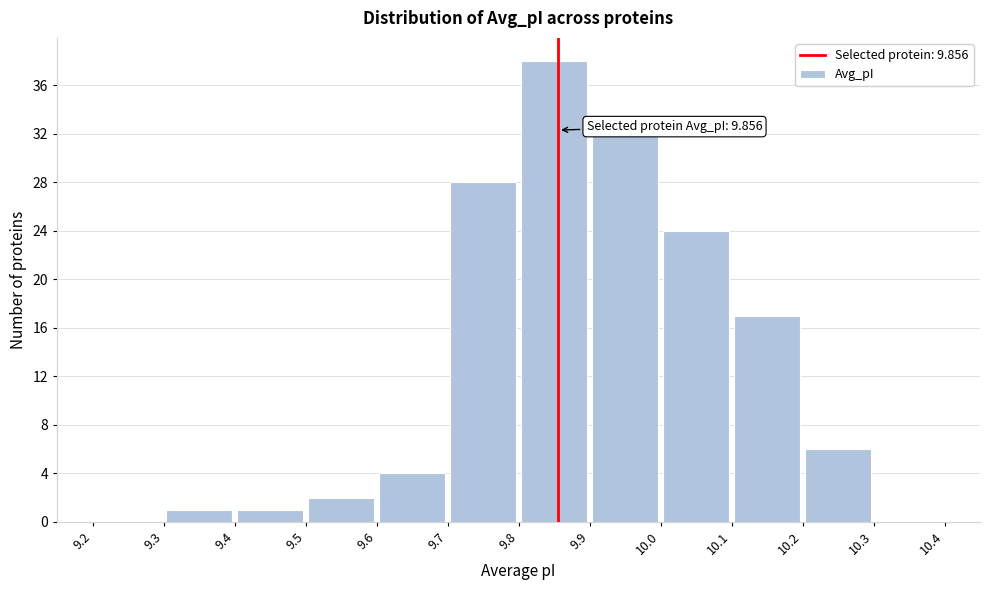

Which range on the x-axis has the tallest bar?

9.8 to 9.9